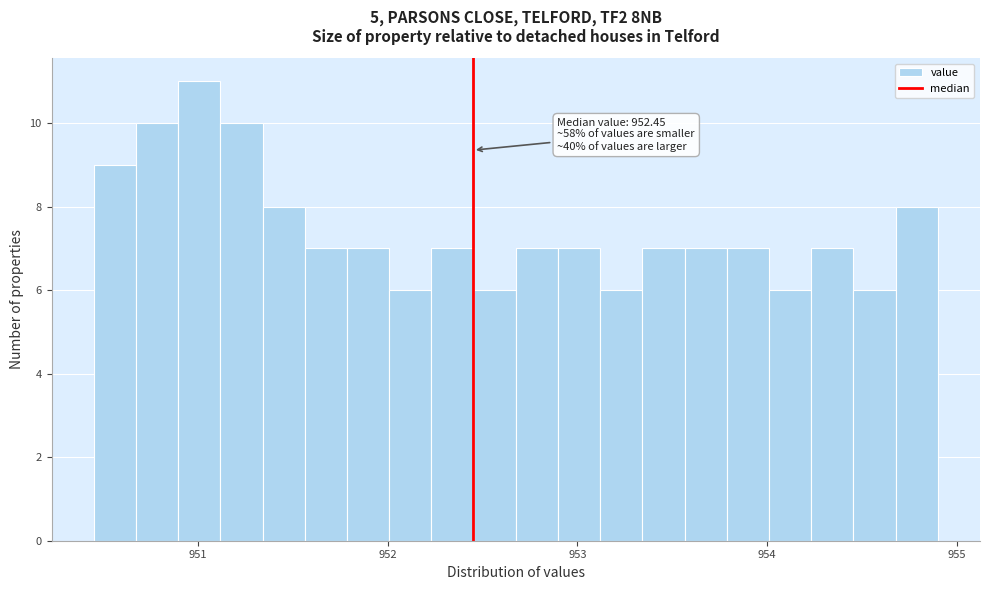

Read against the x-axis, roughly where is the centre of the tallest bar?

951.0